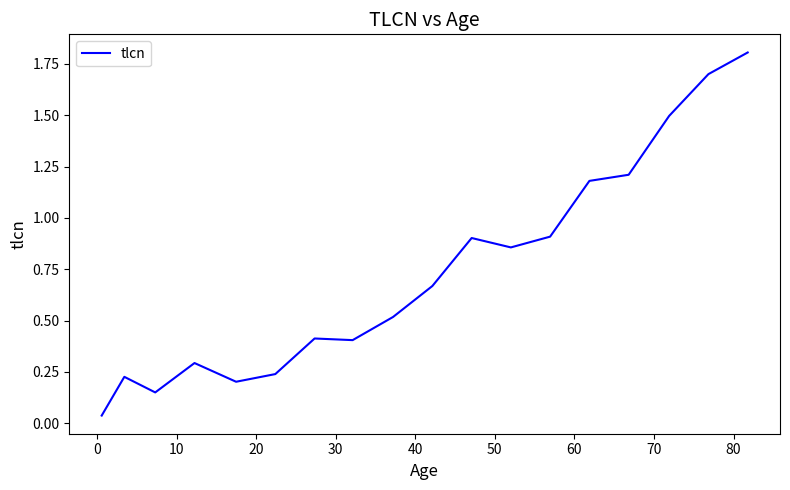

What is the difference between the maximum and minimum values?

1.8